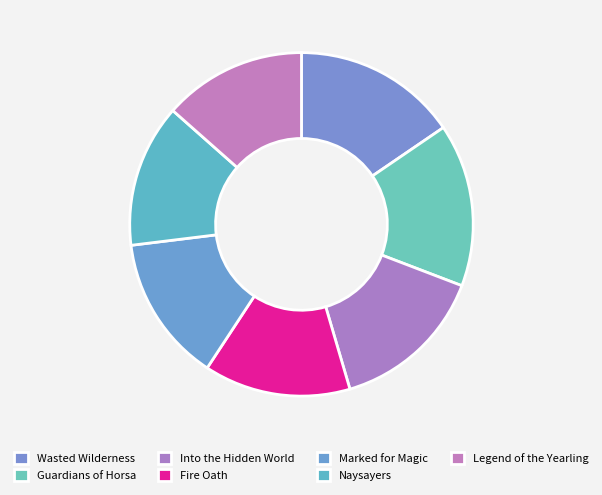

True or false: Marked for Magic accounts for 26% of the total.

False